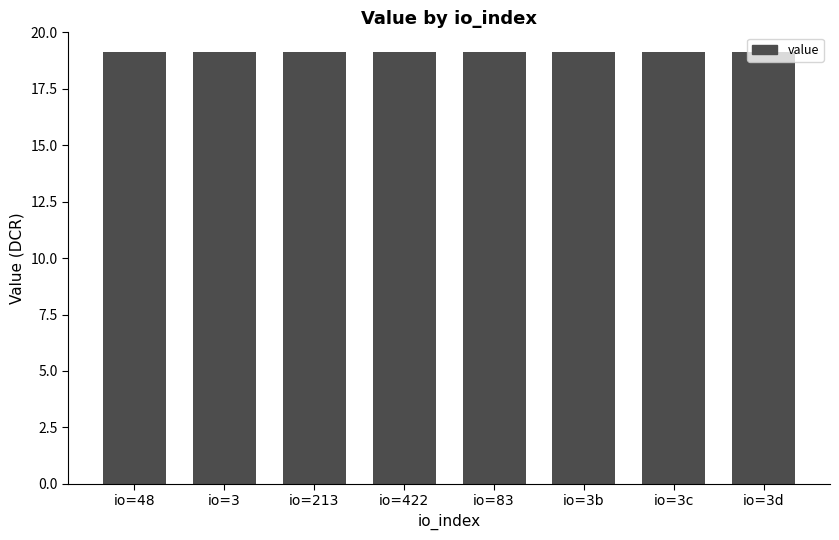

Read the value at io=3b.

19.1